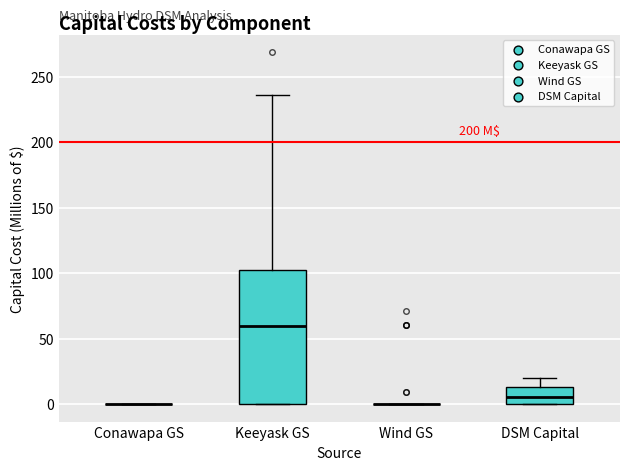

Reading left to right, transcribe this box plot: for each box, give where its median line is, the range the box spans, and where its two whiskers end, as read against the y-axis. The values are not printed on the chart, so give them approximately, as read against the axis.

Conawapa GS: box collapsed to a line at 0, whiskers 0 to 0
Keeyask GS: median 60, box 0 to 105, whiskers 0 to 235
Wind GS: box collapsed to a line at 0, whiskers 0 to 0
DSM Capital: median 5, box 0 to 15, whiskers 0 to 20